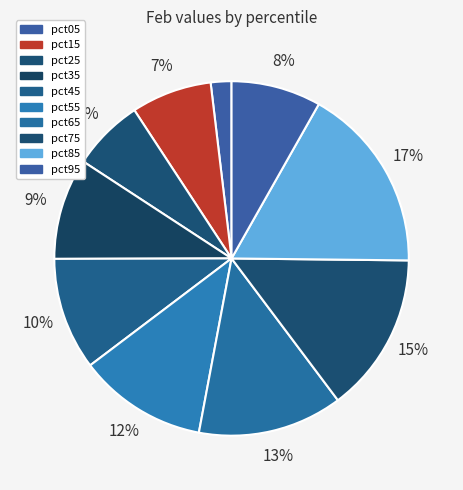

How many segments does this pie chart have?

10